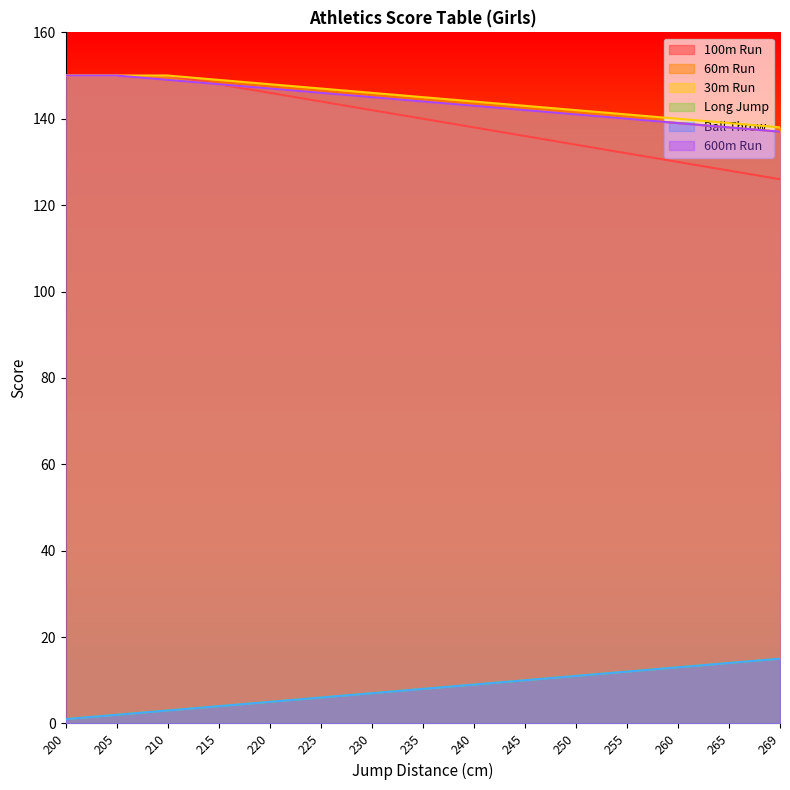

True or false: beg_600m and beg_100m intersect in this chart.

False